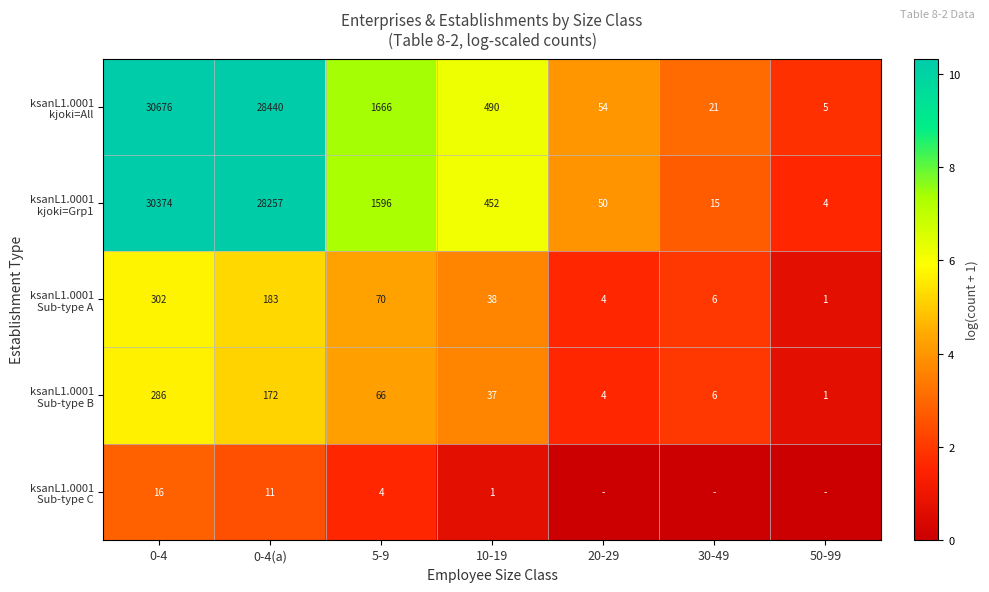

What is the total value across all series at 0-4(a)?

57063